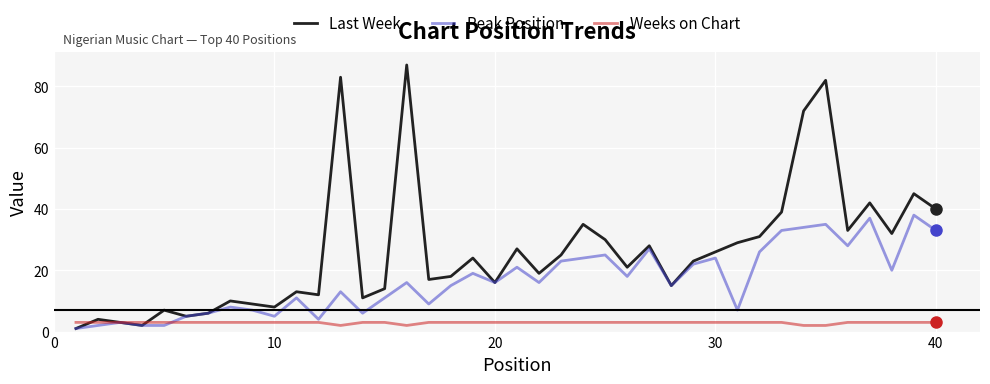

What is the greatest value displayed?

87